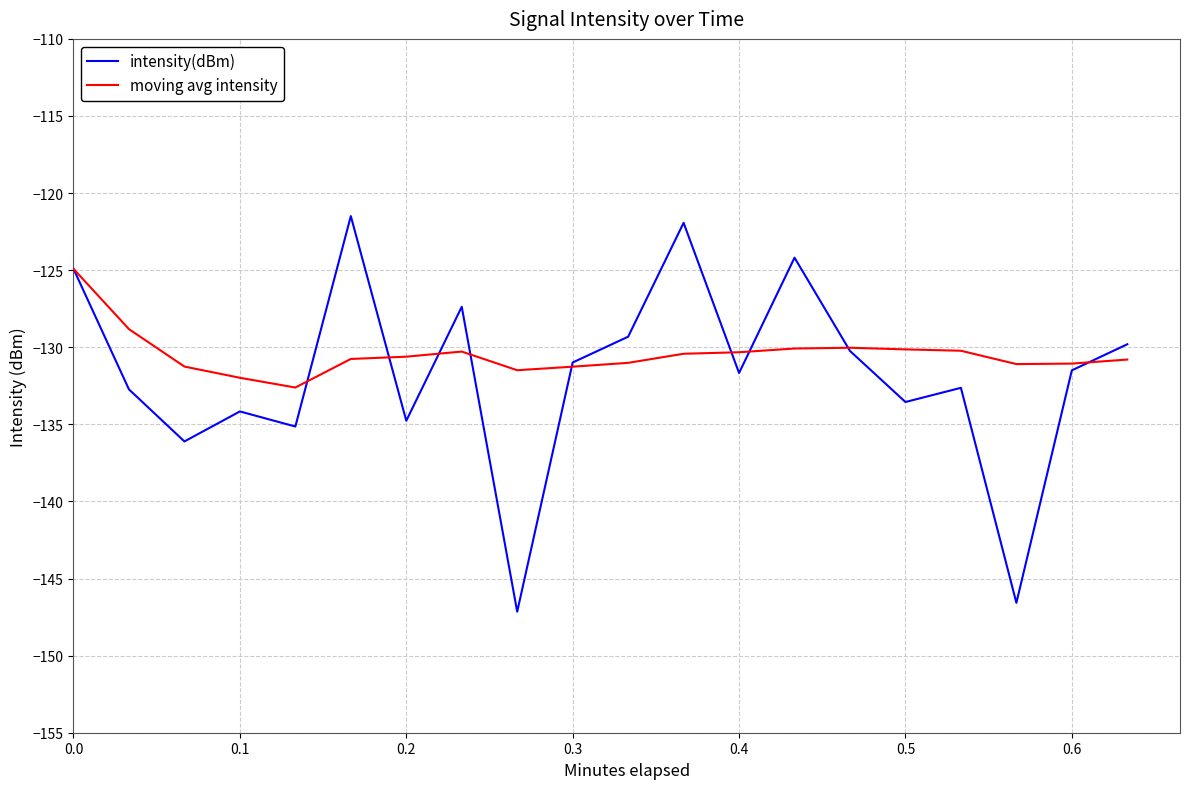

What is the maximum value for intensity(dBm)?

-121.5